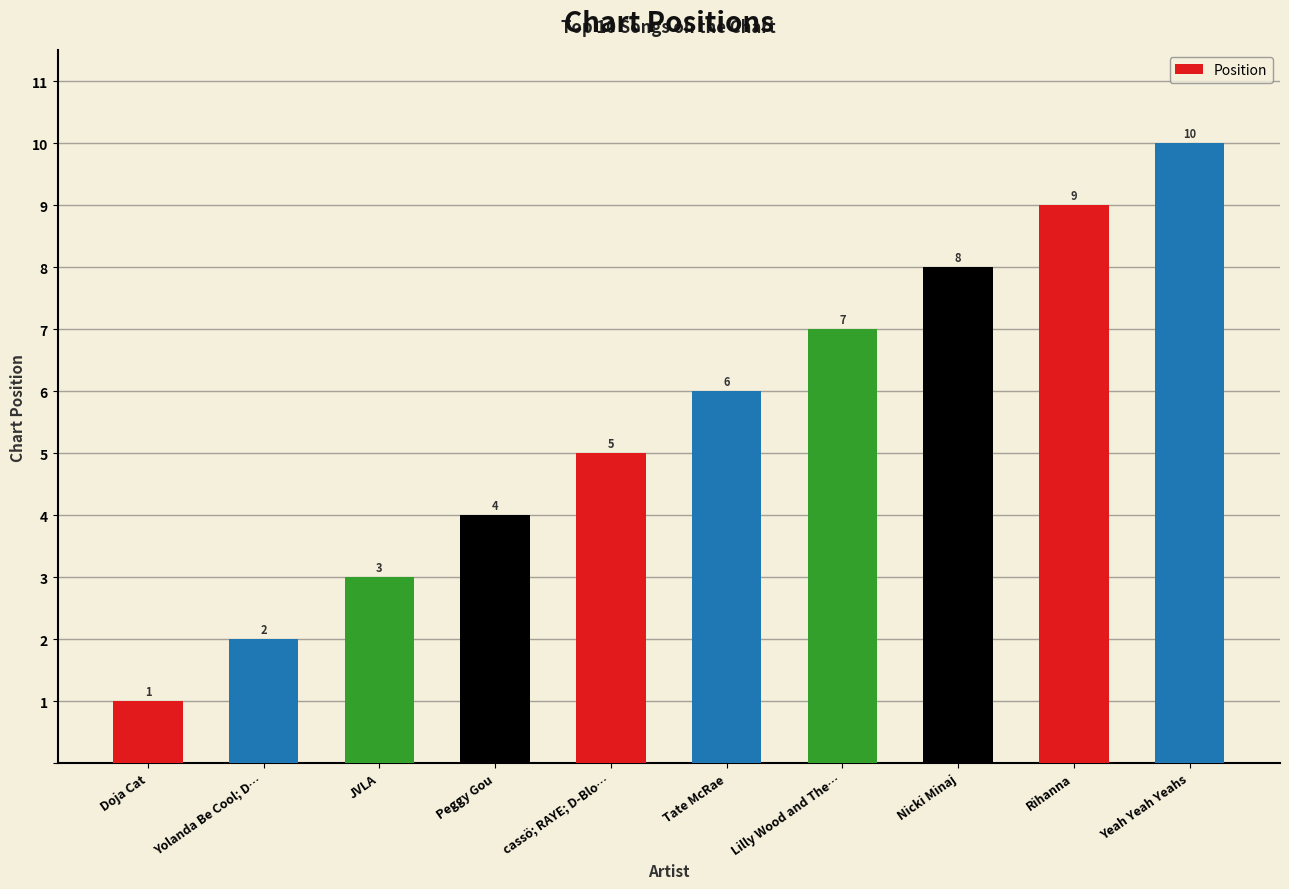

The value at Nicki Minaj is 3. True or false?

False